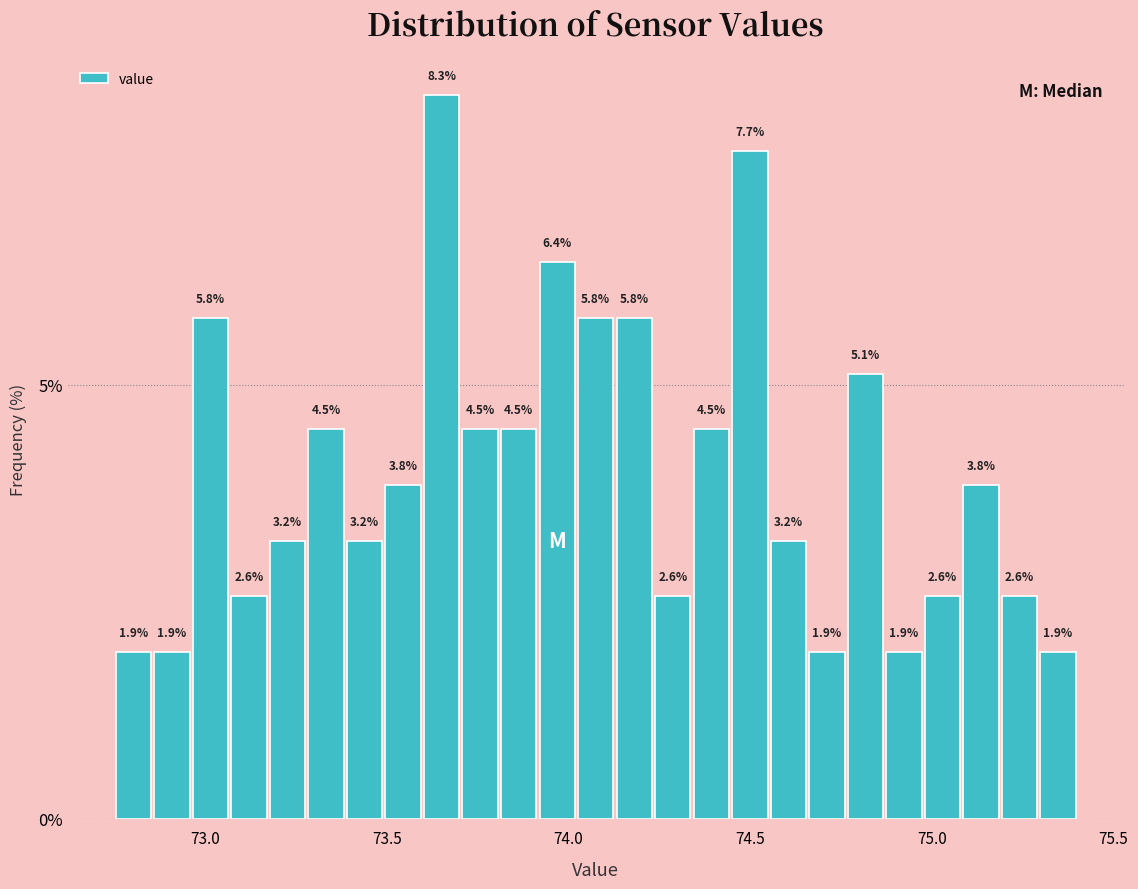

Around what value on the x-axis is the tallest bar? Give the approximate position of its centre, as read against the axis.

73.65